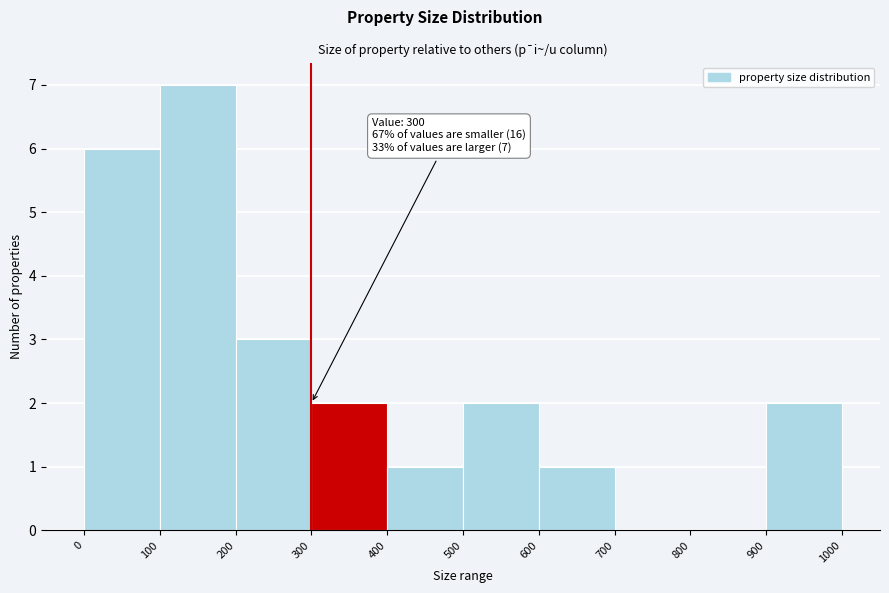

Which range on the x-axis has the tallest bar?

100 to 200